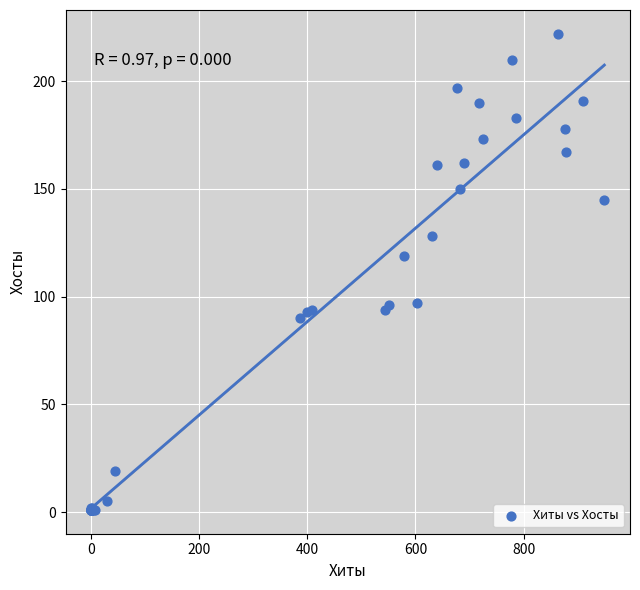

What Y value in the scatter plot is closest to 111?

119